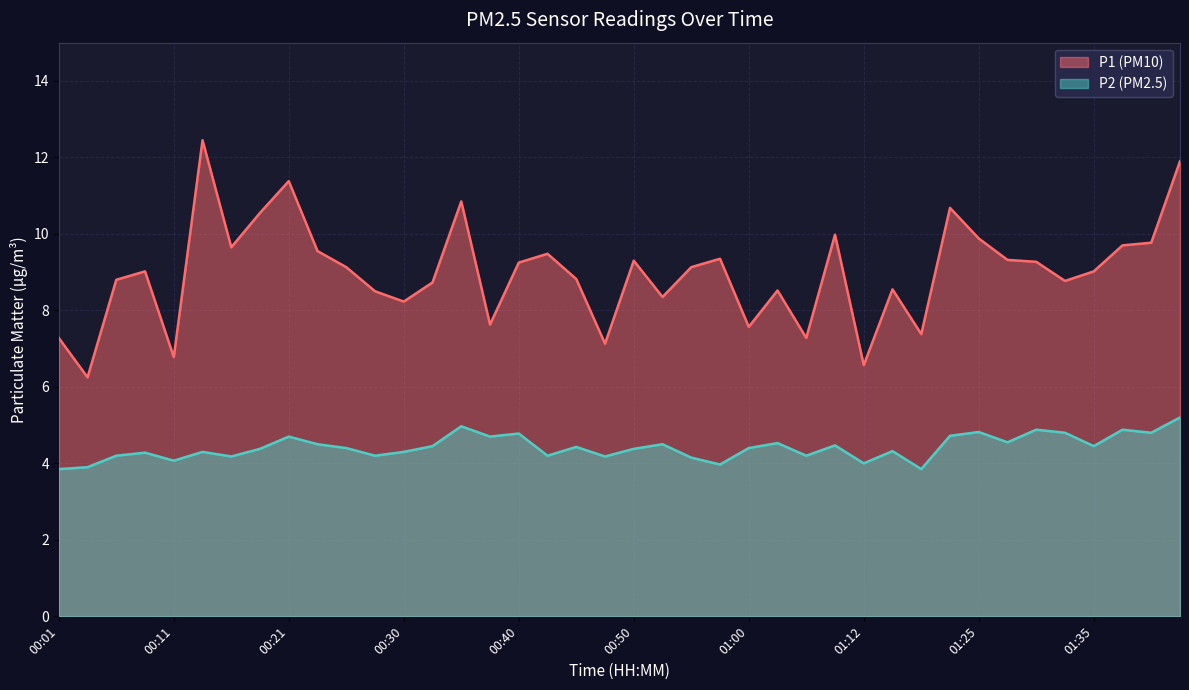

True or false: P2 and P1 cross at least once.

False